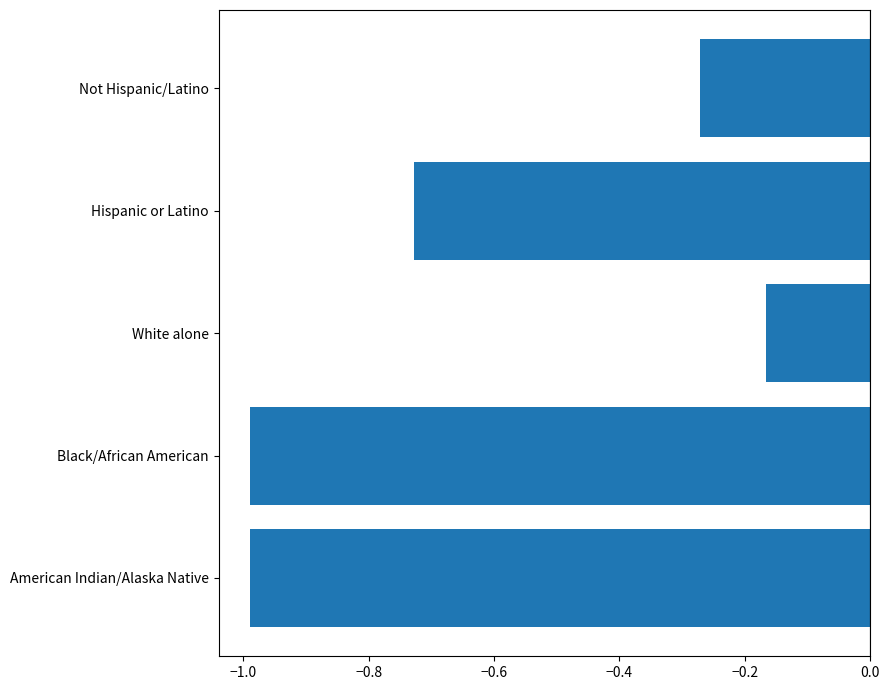

What is the difference between the values at American Indian/Alaska Native and Hispanic or Latino?

0.3